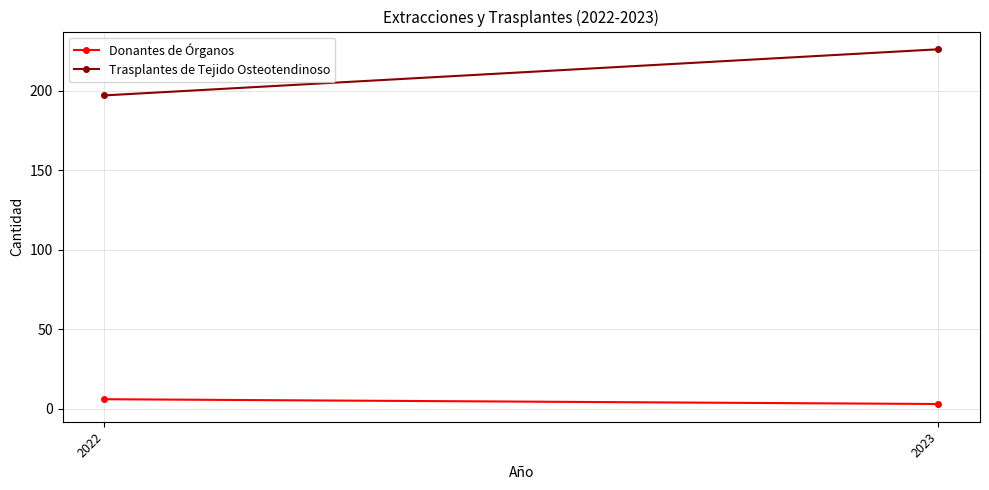

Rank the categories by Trasplantes de Tejido Osteotendinoso value from lowest to highest.

2022, 2023